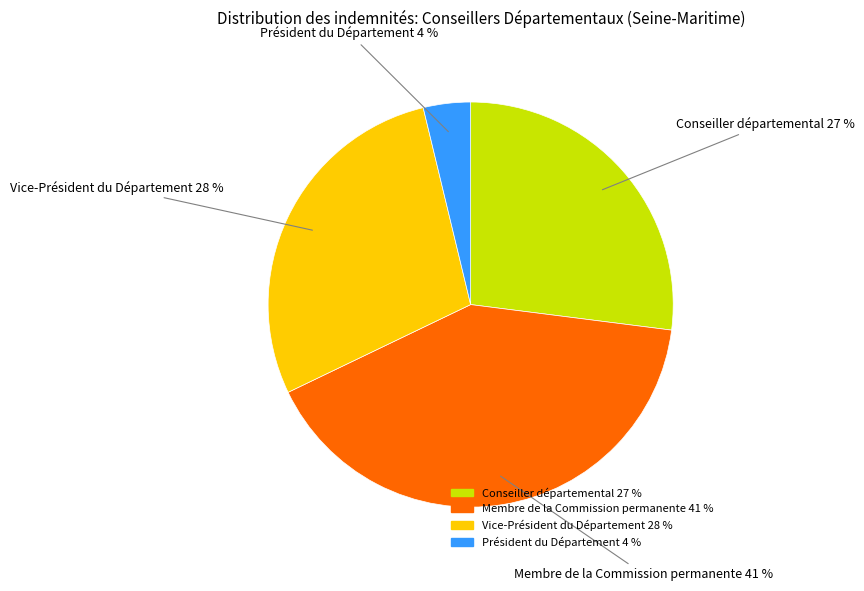

Between Président du Département and Membre de la Commission permanente, which is larger?

Membre de la Commission permanente